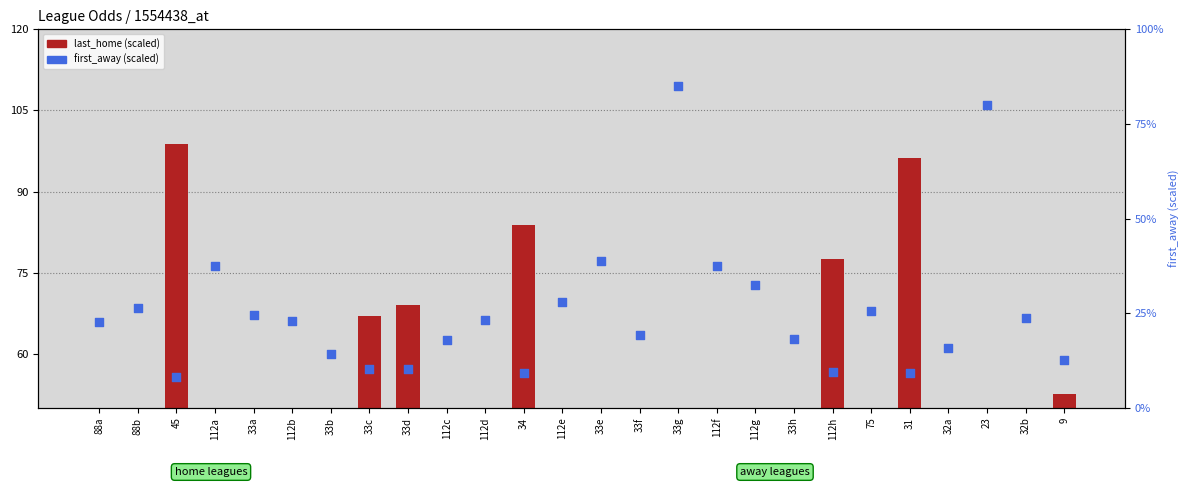

Which series has the widest spread of Y values?

first_away